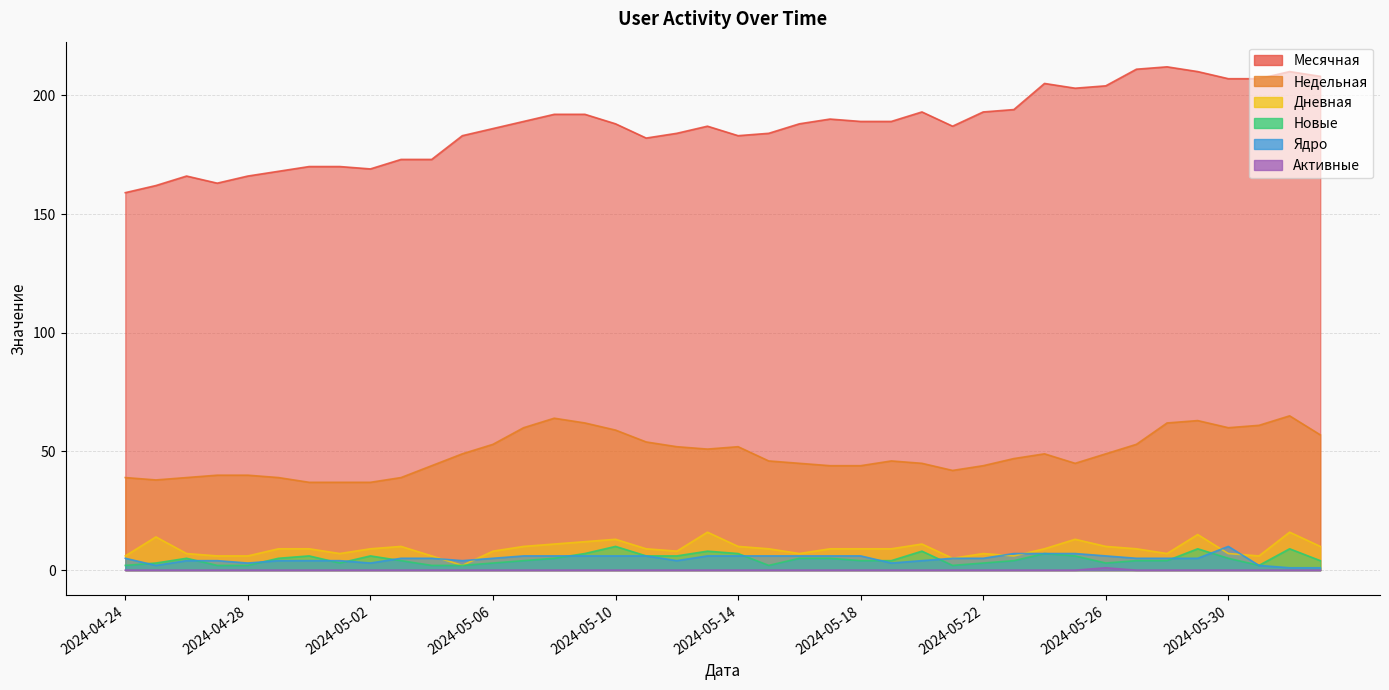

What is the sum of the Недельная values at 2024-05-23 and 2024-05-20?

92